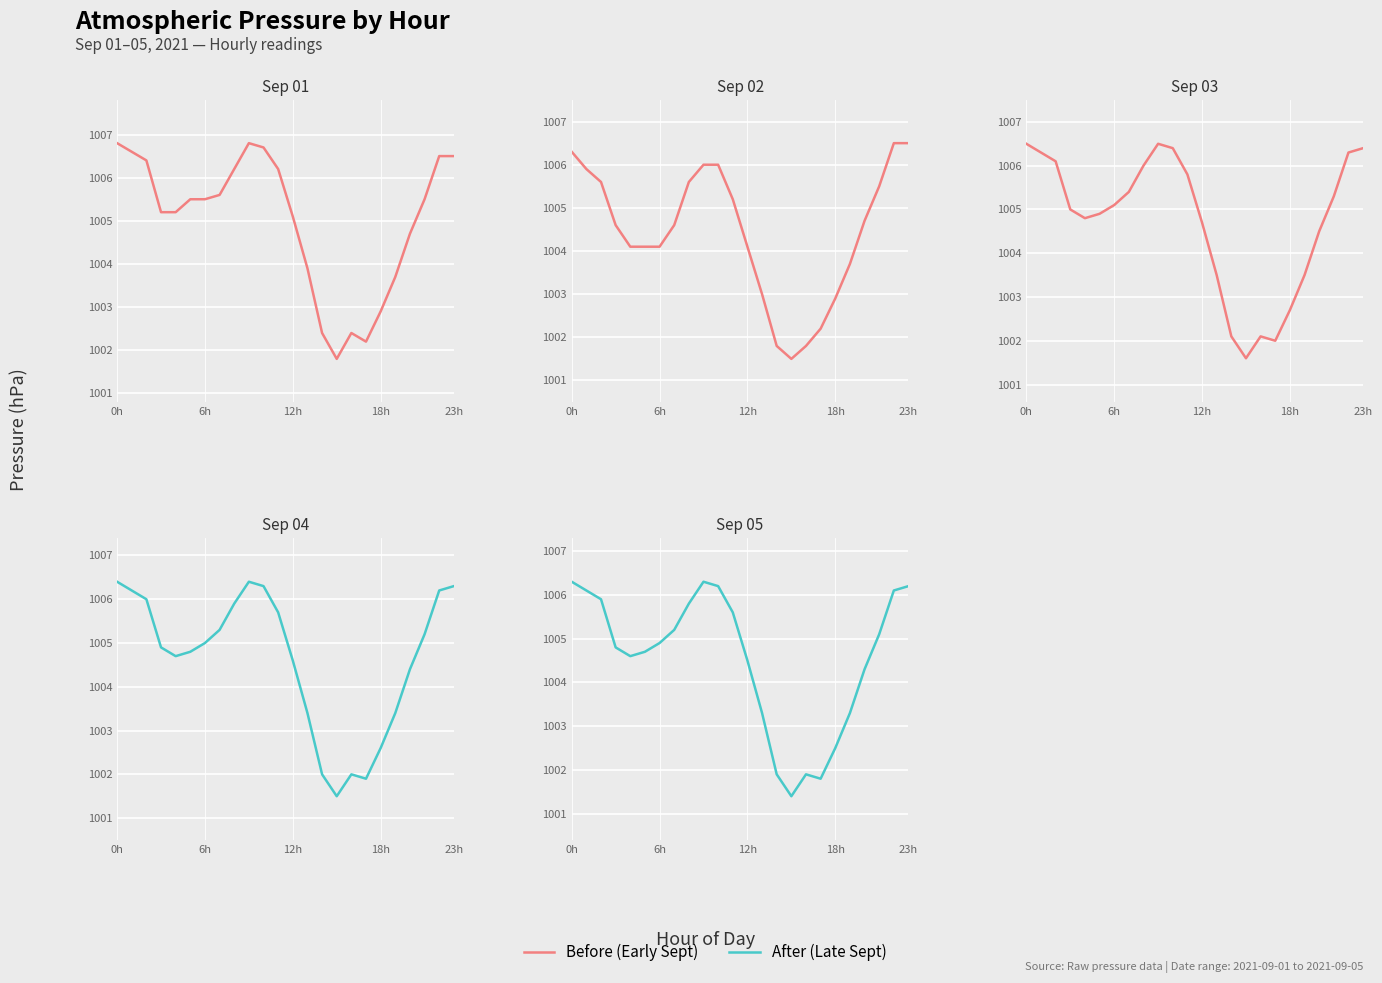

Read the After (Late Sept) value at 12h.

1004.5